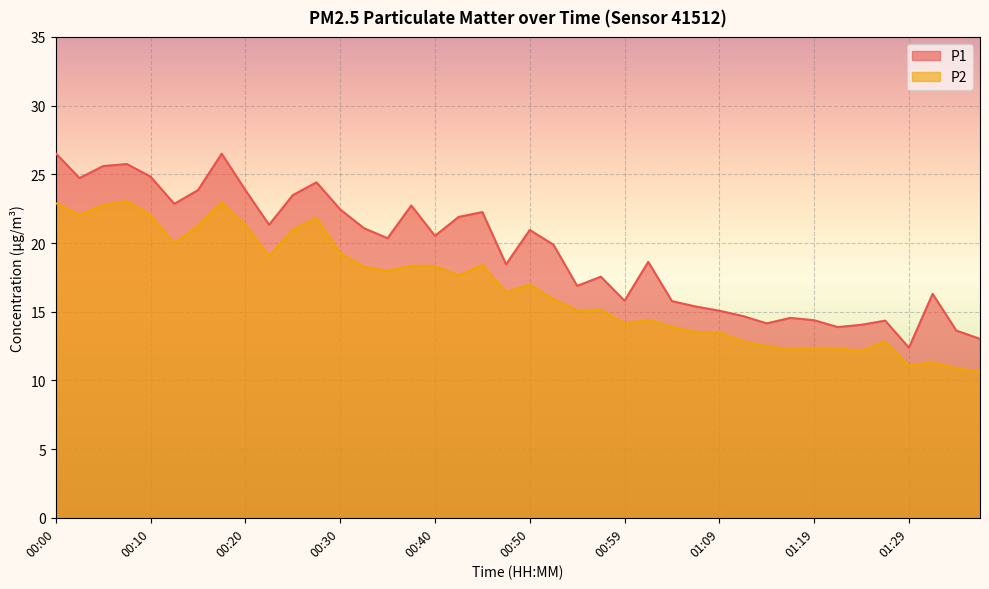

At 01:36, list the series in order from smallest to largest.

P2, P1